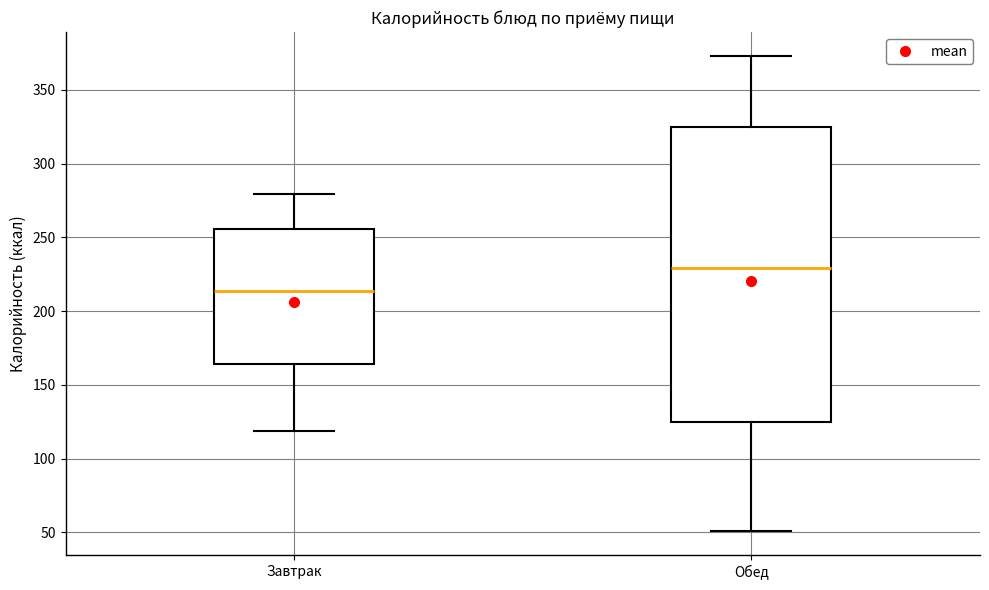

Reading left to right, transcribe this box plot: for each box, give where its median line is, the range the box spans, and where its two whiskers end, as read against the y-axis. The values are not printed on the chart, so give them approximately, as read against the axis.

Завтрак: median 215, box 165 to 255, whiskers 120 to 280
Обед: median 230, box 125 to 325, whiskers 50 to 375